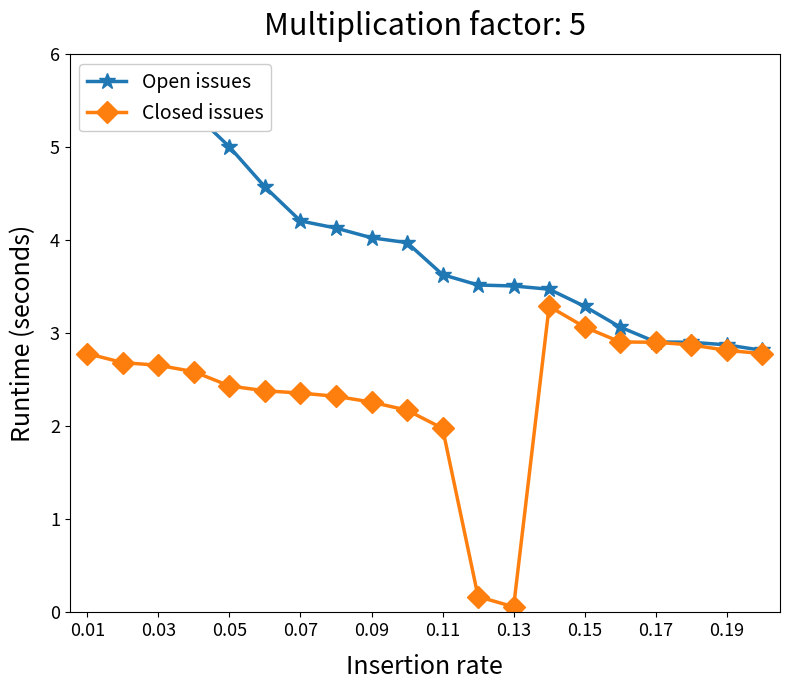

Which series has the largest total across all categories?

Open issues